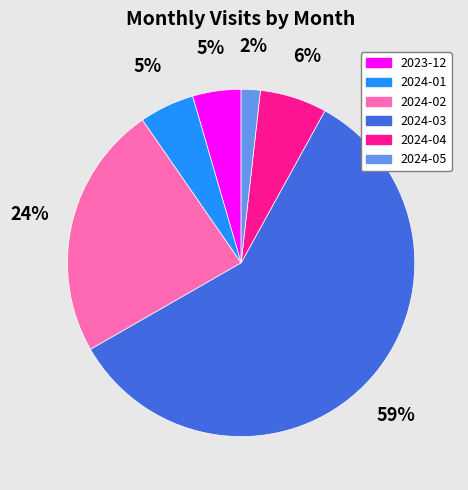

The 2024-02 slice represents 29% of the pie. True or false?

False